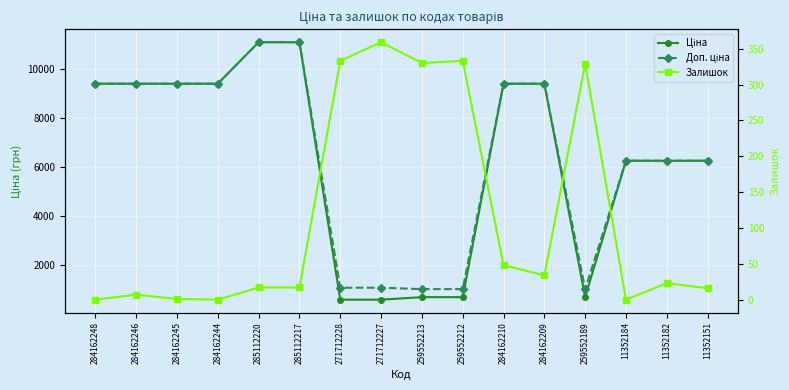

The value of Доп. ціна at 11352182 is 6266.7. True or false?

True